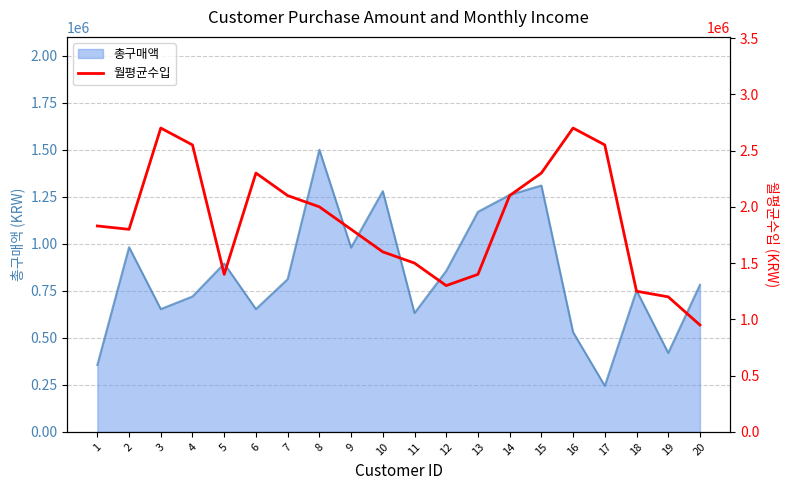

How many interior local peaks (higher than both neighbors) does the data have?

3